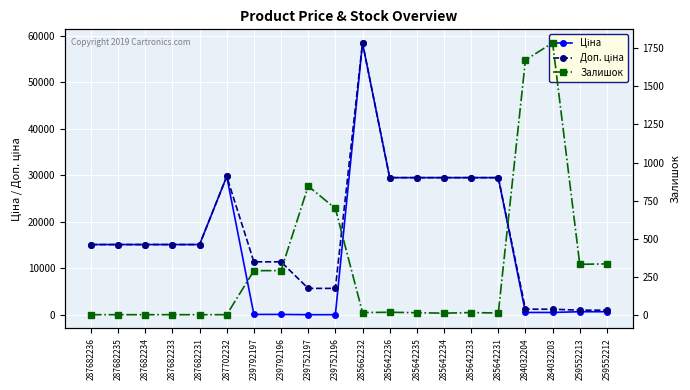

The Залишок series shows 7.4 at 285642231. True or false?

False